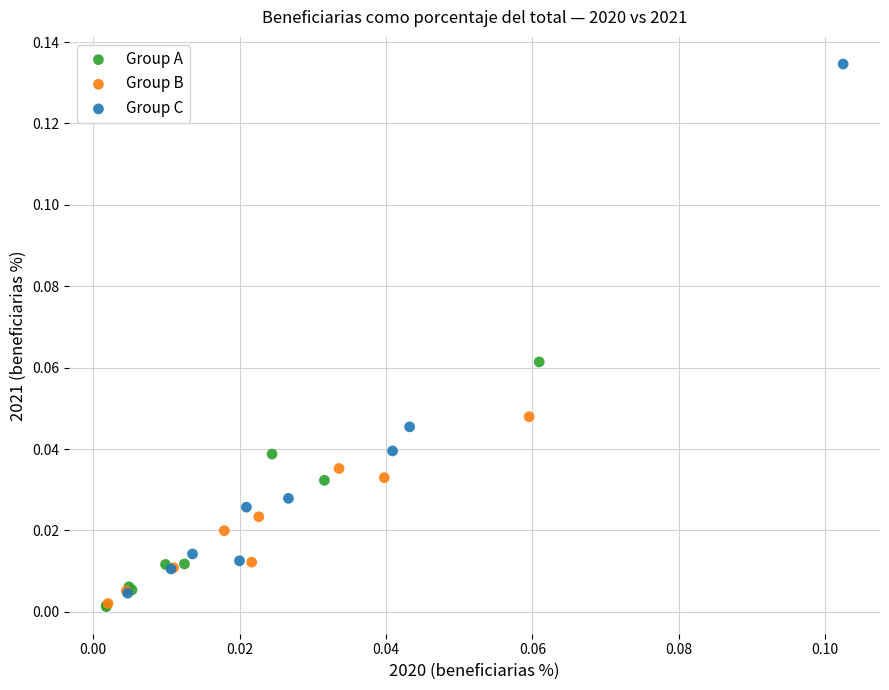

Which series has the largest Y range (max minus min)?

Group C